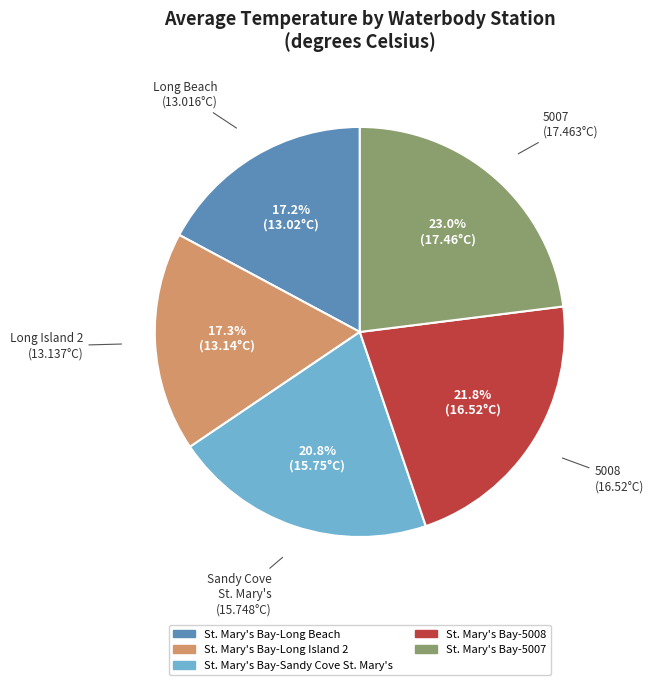

True or false: St. Mary's Bay-Long Beach accounts for 17% of the total.

True